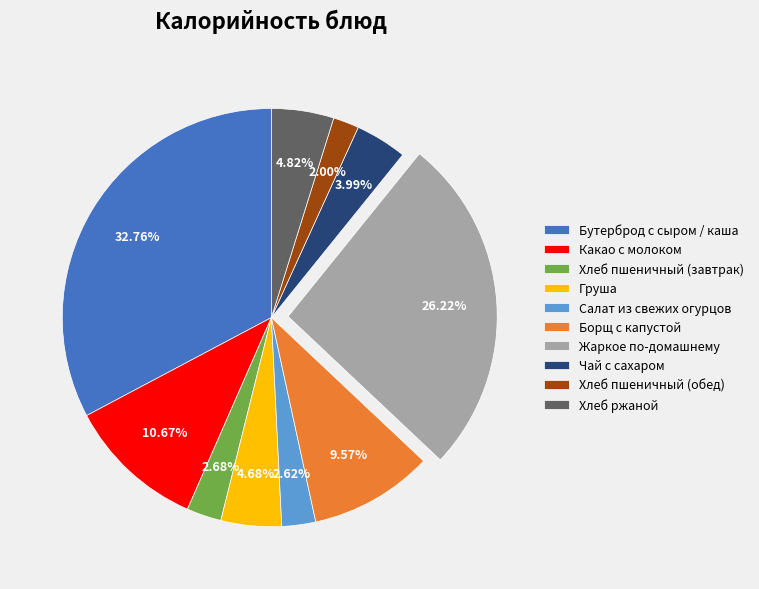

What is the ratio of the value at Хлеб пшеничный (завтрак) to the value at Жаркое по-домашнему?

0.1